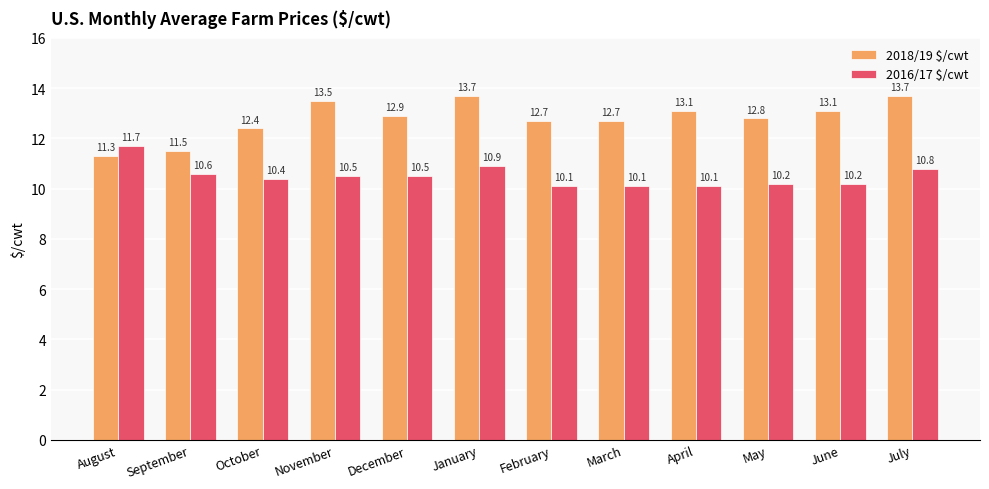

What is the difference between the highest and lowest values at September?

0.9